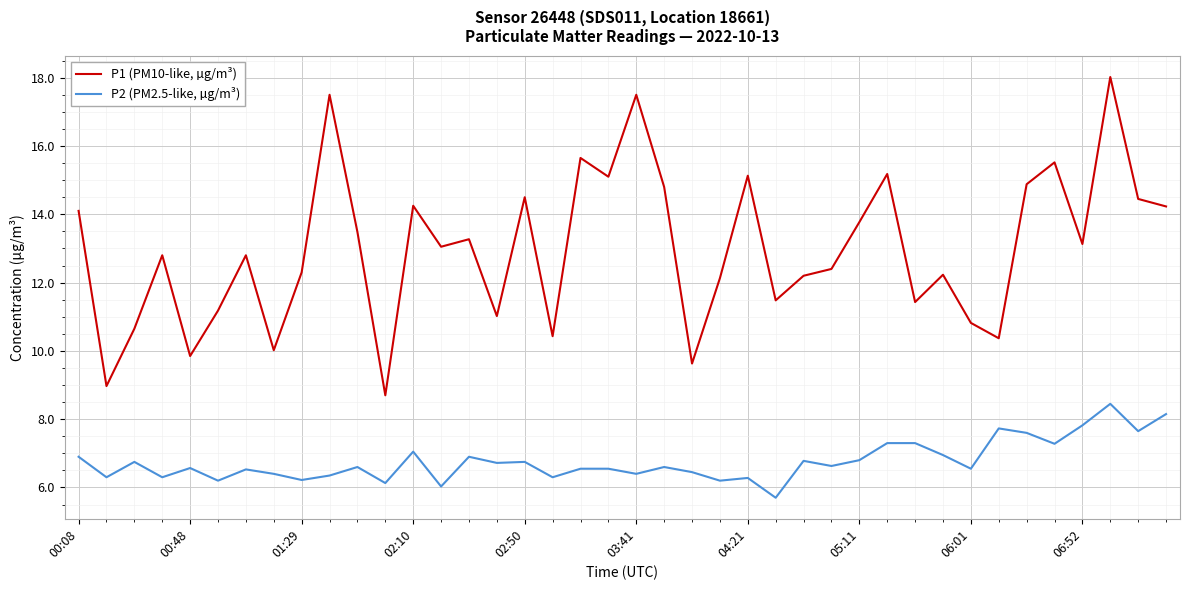

What is the difference between the maximum and minimum values in the P1 (PM10-like, µg/m³) series?

9.3